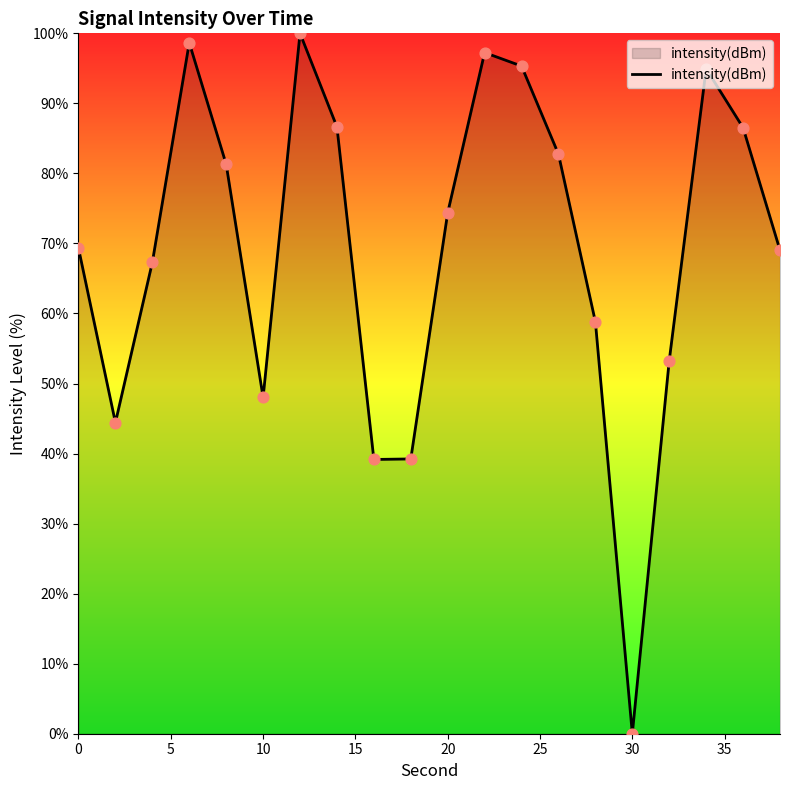

Does the chart have visible grid lines?

No